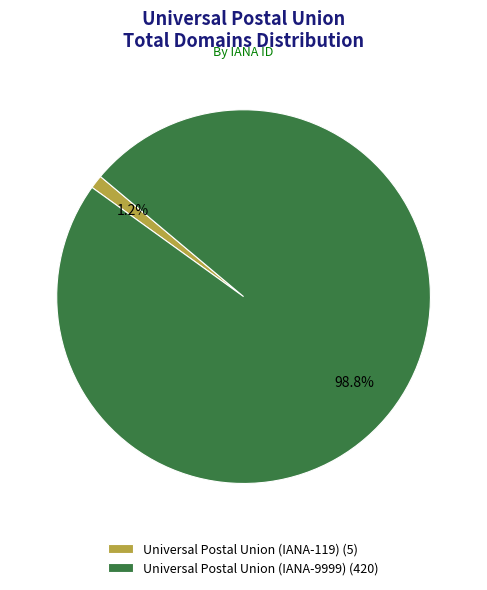

What portion of the pie excludes Universal Postal Union (IANA-119)?

98.8%